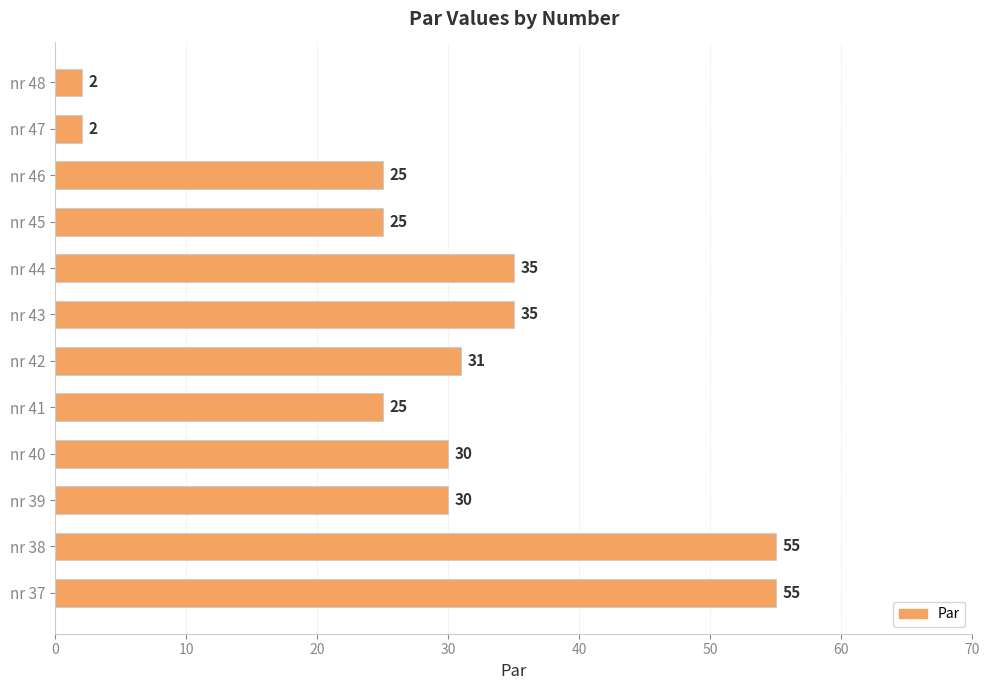

What is the sum of all values?

350